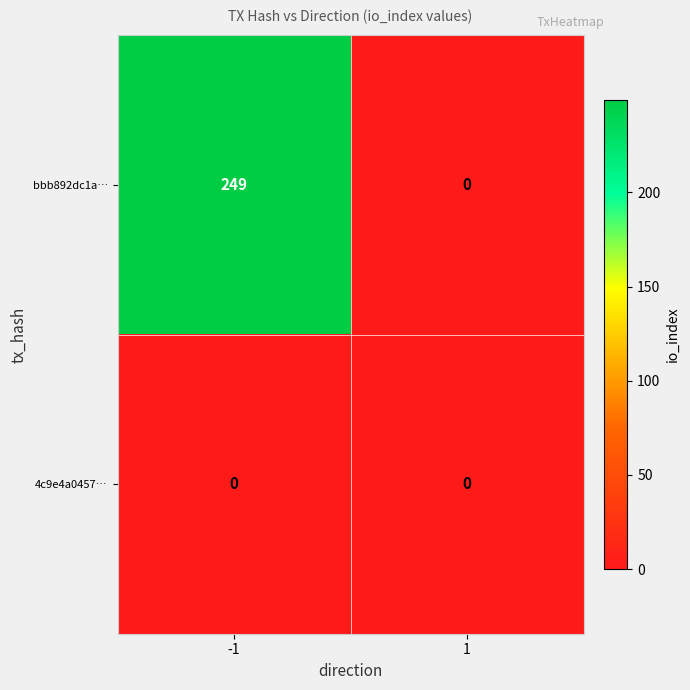

Which series changed the most between -1 and 1?

bbb892dc1a…